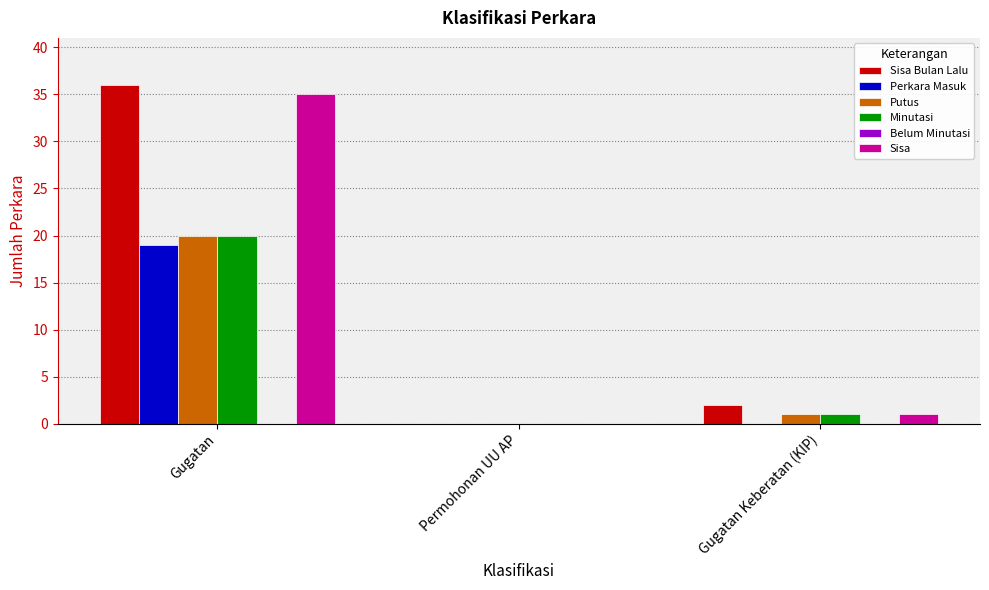

Count the number of data series in this chart.

5